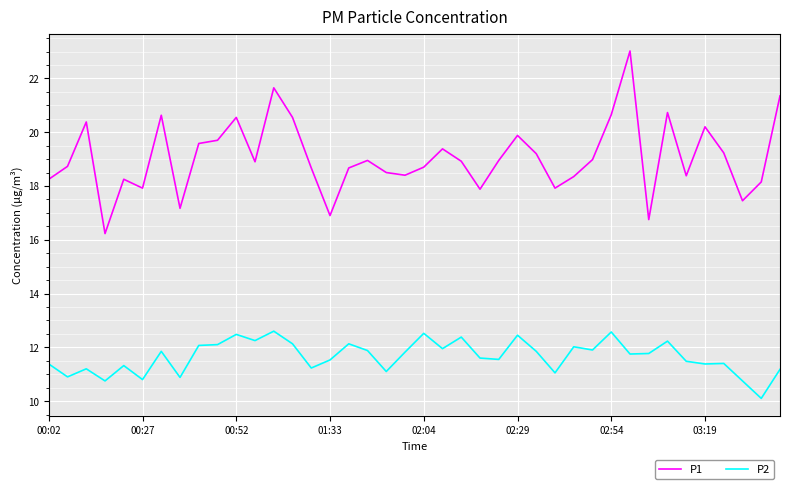

What is the difference between the second highest and second lowest values in the P2 series?

1.8